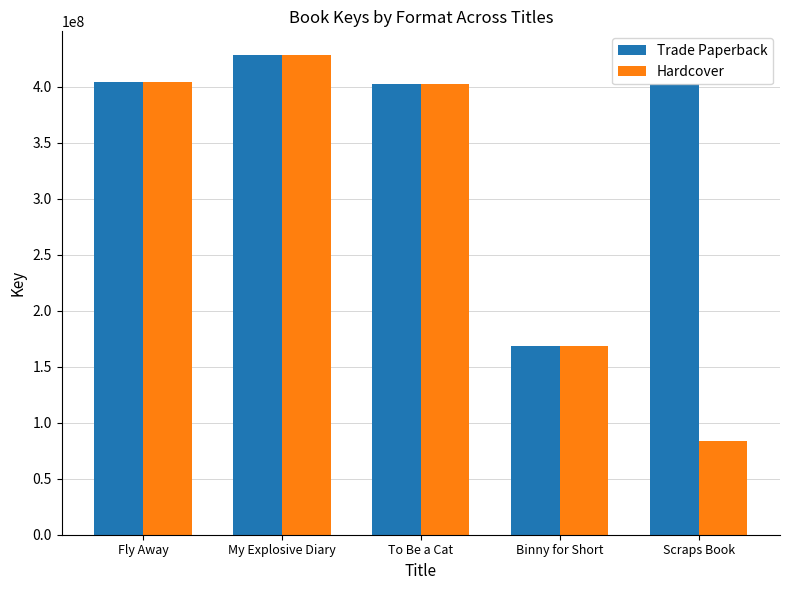

How many values in the Hardcover series are below 402654487?

2